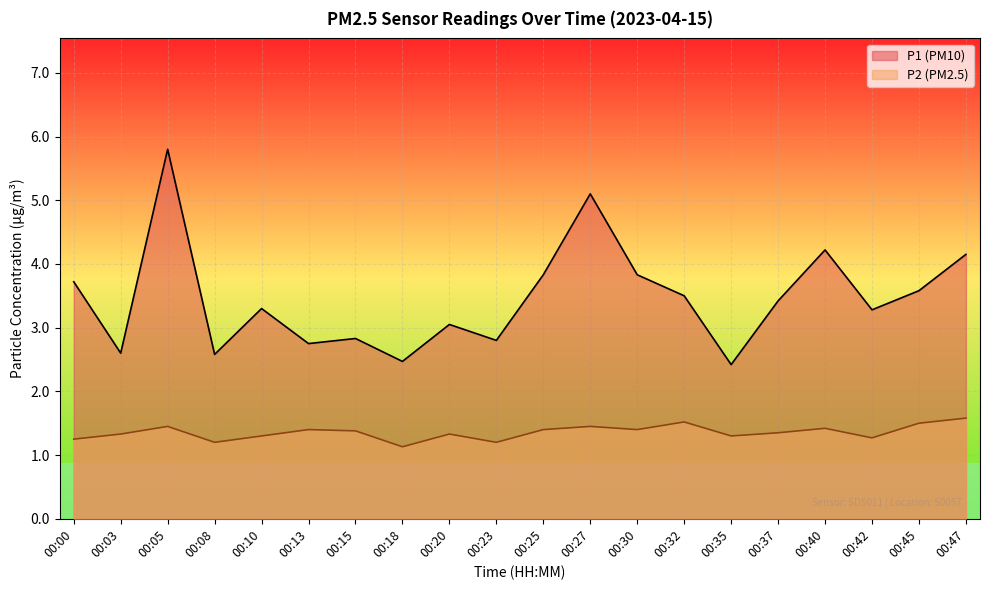

How many lines are shown in the chart?

2